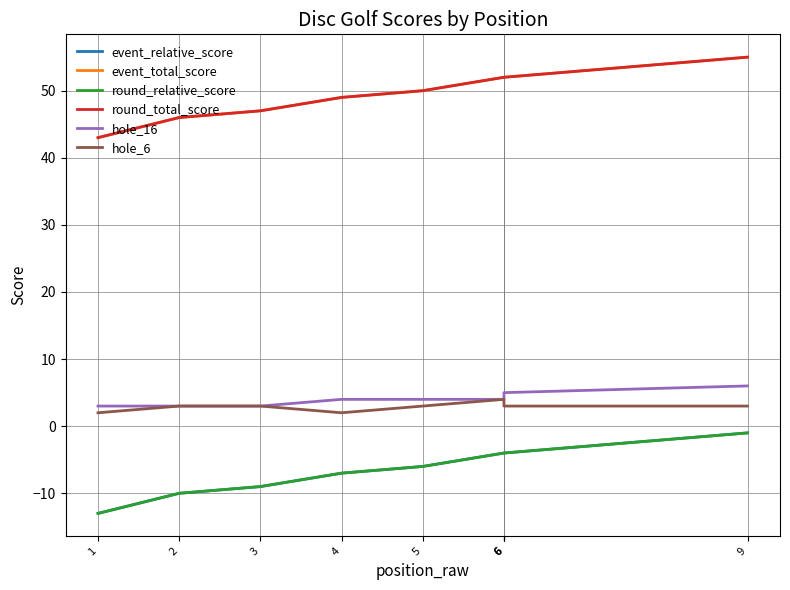

What are all the series names shown in the legend?

event_relative_score, event_total_score, round_relative_score, round_total_score, hole_16, hole_6